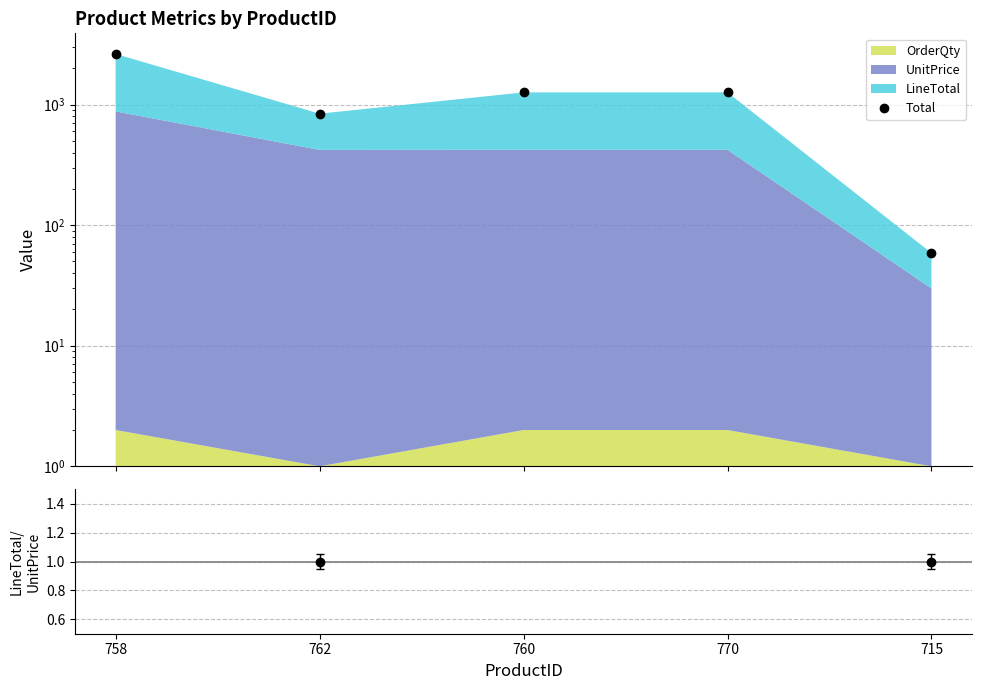

Is it true that LineTotal/UnitPrice equals 1.5 at 762?

False